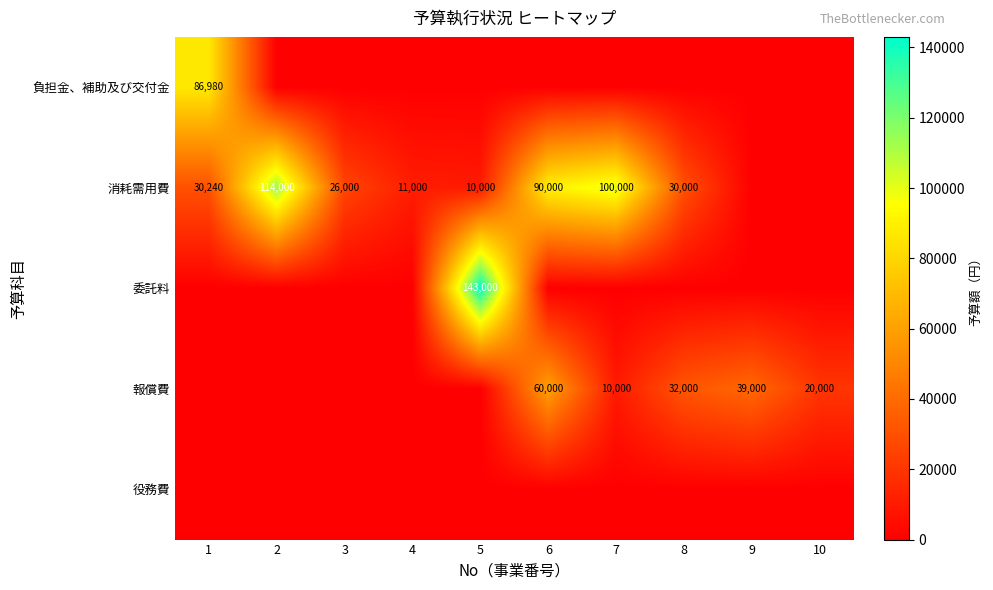

Is it true that 消耗需用費 equals 10012 at 8?

False